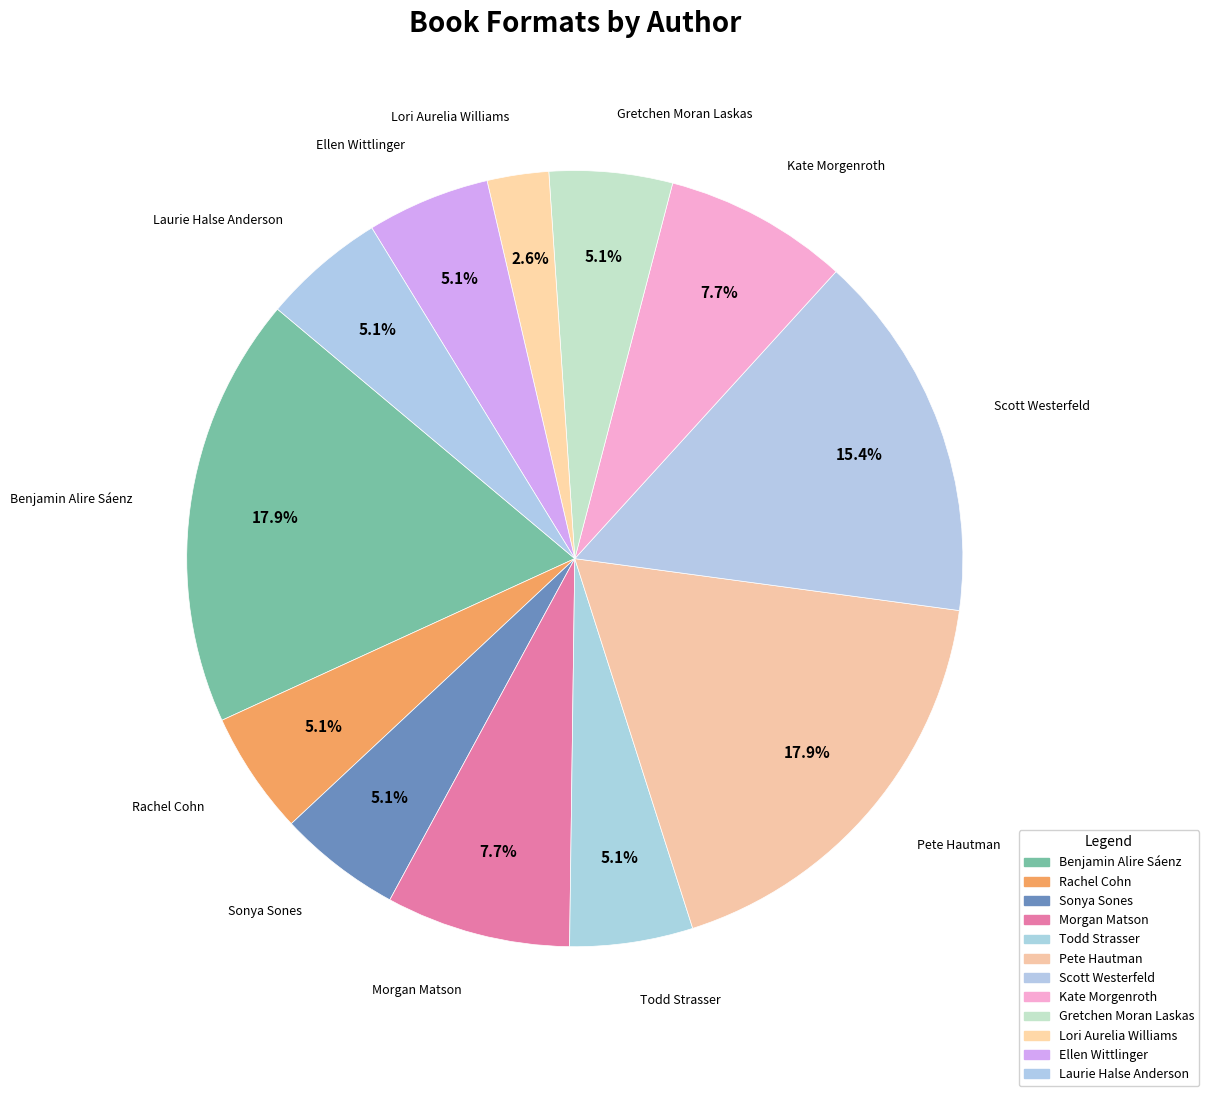

How many slices are in this pie chart?

12